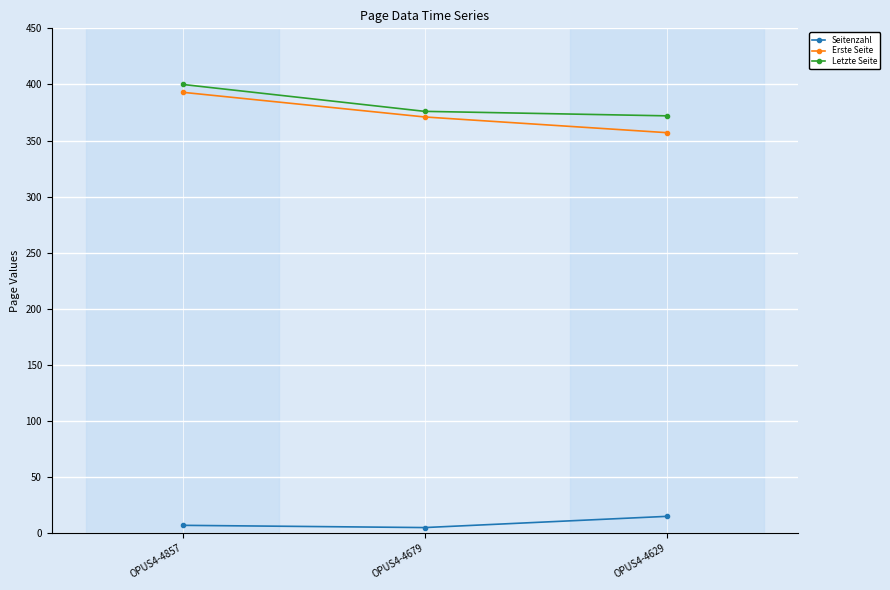

What is the minimum value shown in the chart?

5